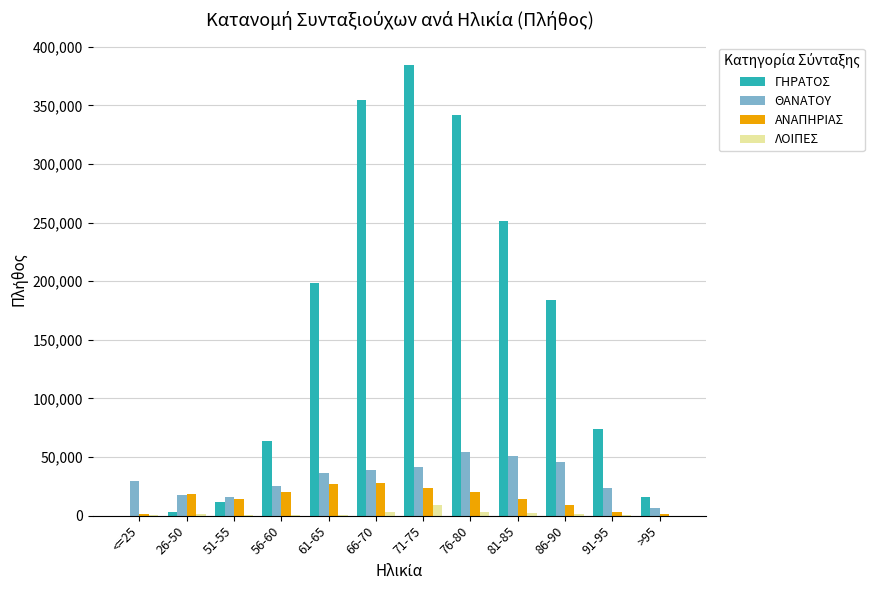

How many data points does each series have?

12